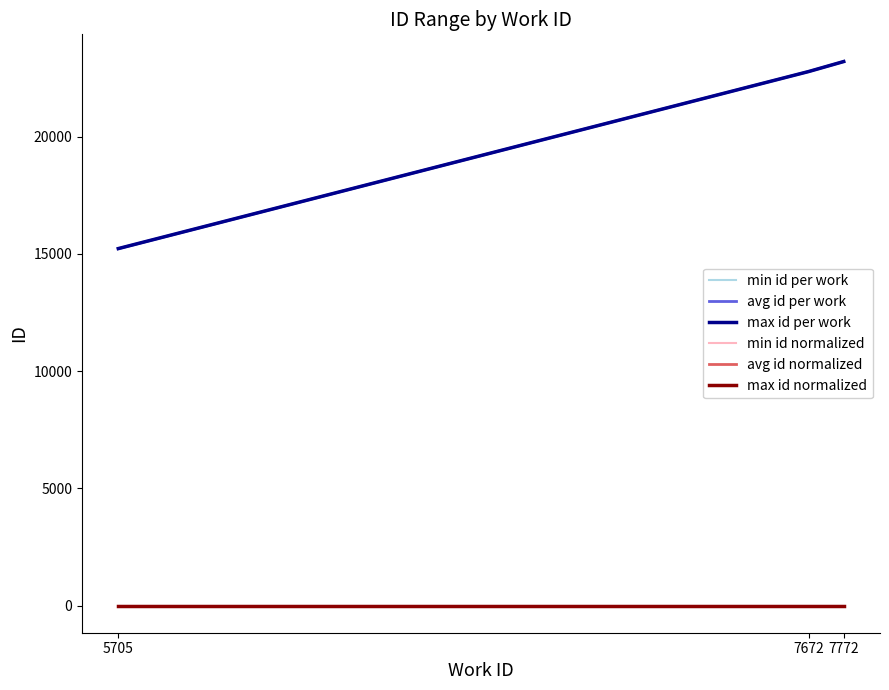

What is the sum of the min id normalized values at 5705 and 7672?

2.0